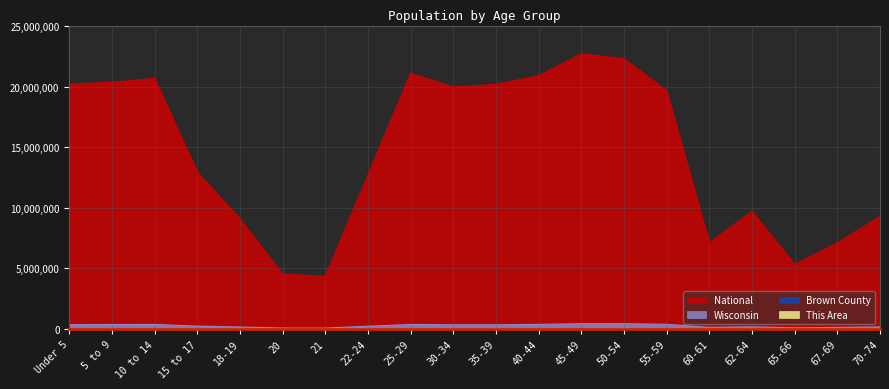

Rank the series by their maximum value, from highest to lowest.

National, Wisconsin, Brown County, This Area